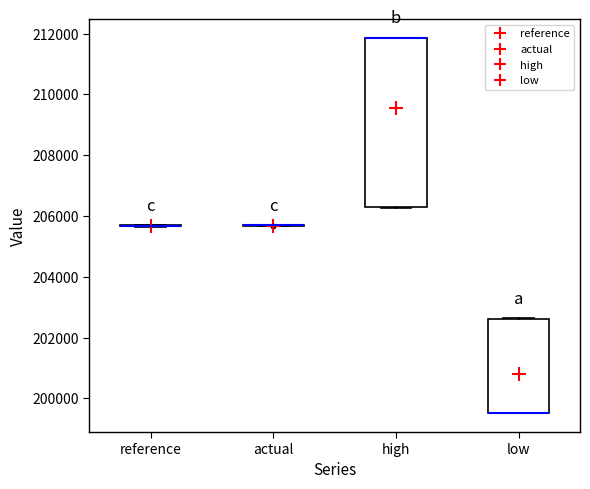

Where is the lower edge of the box for high on the y-axis? The values are not printed on the chart, so give them approximately, as read against the axis.

206200